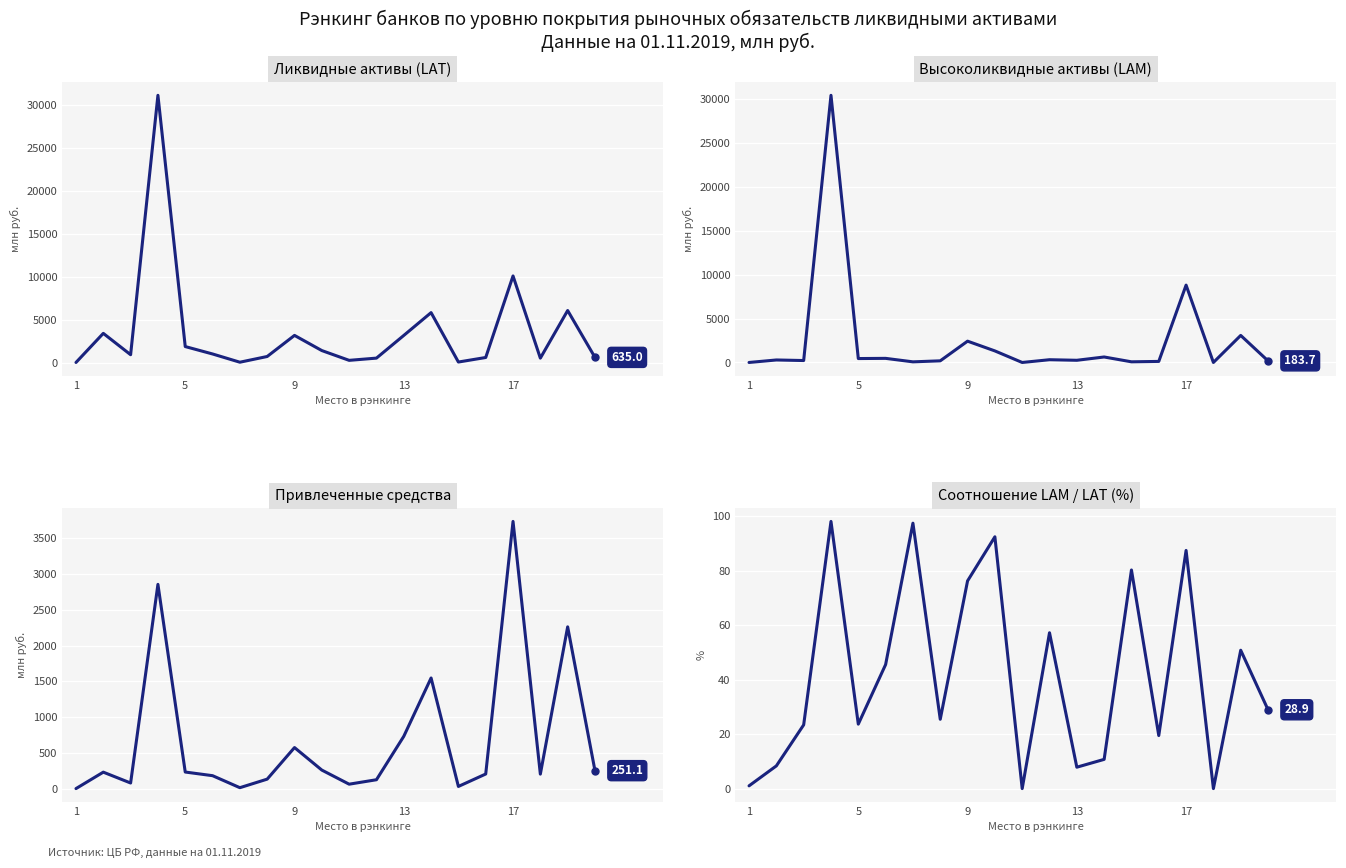

In Привлеченные средства, how many points are lower than both neighbors (excluding endpoints)?

5